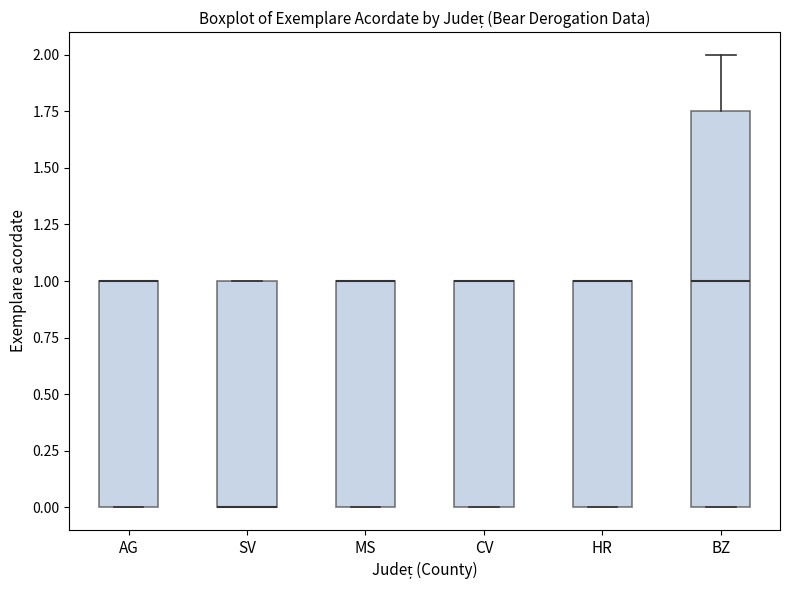

Where is the upper edge of the box for SV on the y-axis? The values are not printed on the chart, so give them approximately, as read against the axis.

1.00